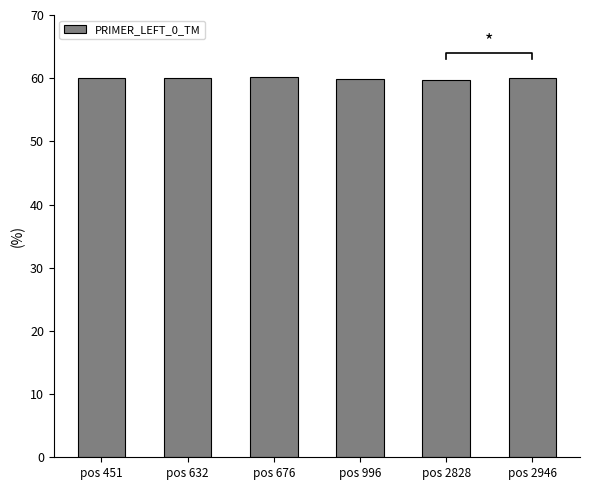

What is the difference between the maximum and minimum values?

0.4